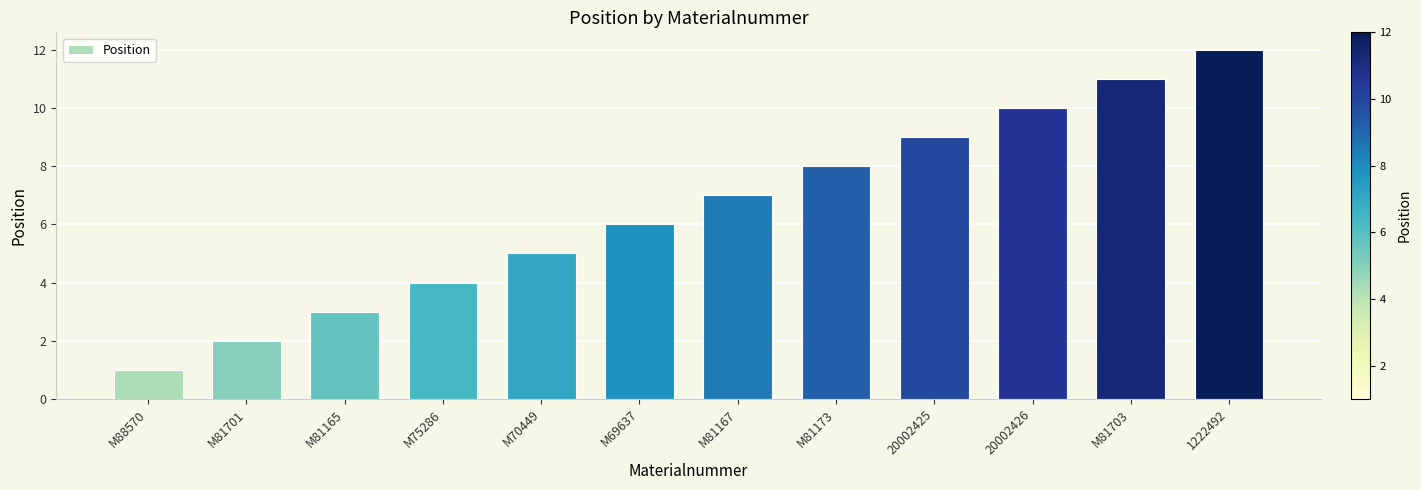

What is the difference between the values at M81703 and M81165?

8